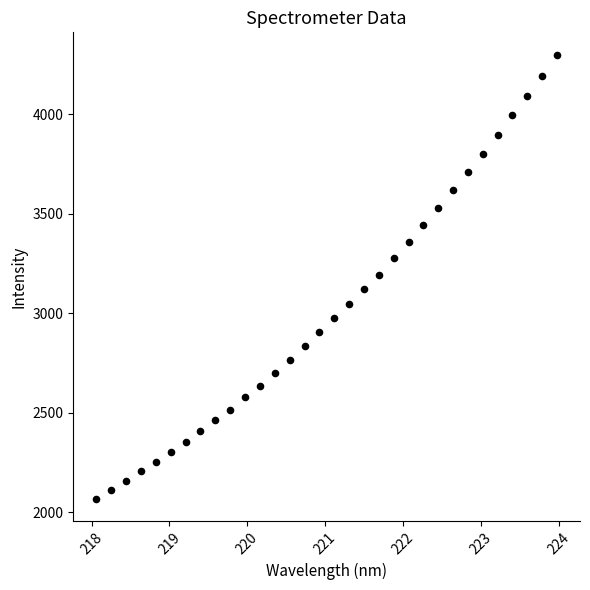

What is the range of Y values (max minus min)?

2231.1